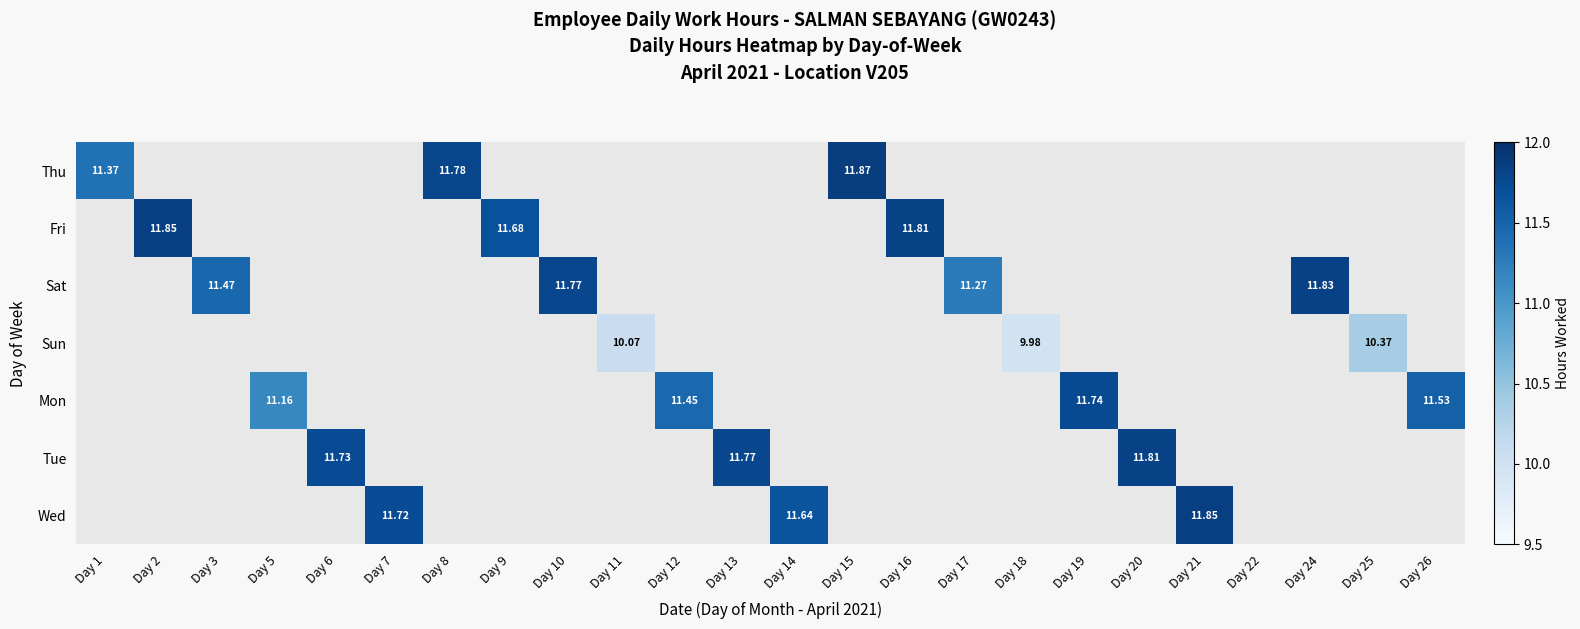

Between Day 19 and Day 16, which is larger?

Day 16